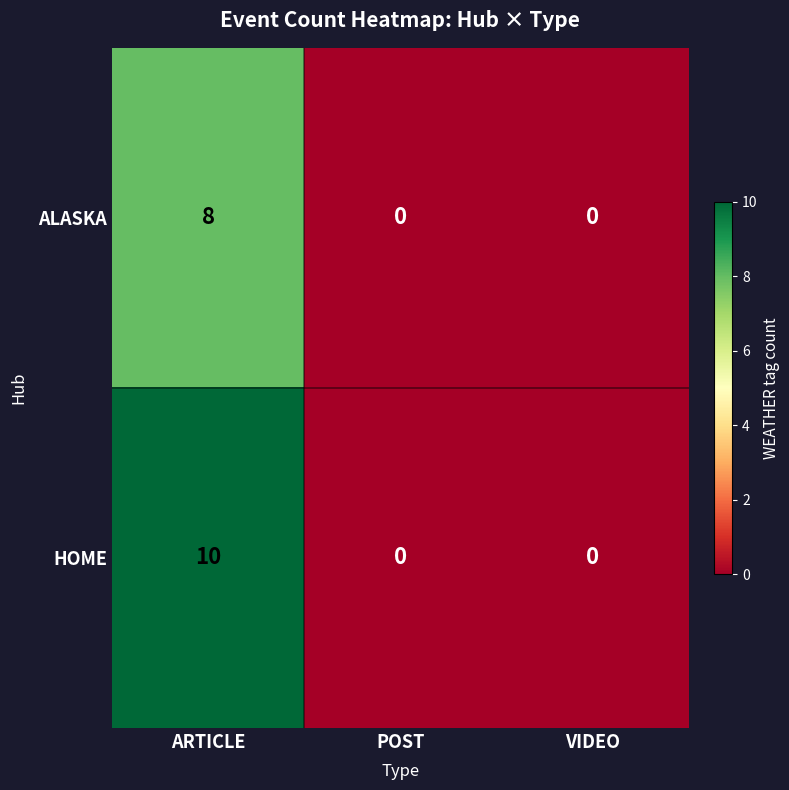

Reading right to left, list all the values displayed in this chart.

ALASKA: 0	0	8
HOME: 0	0	10